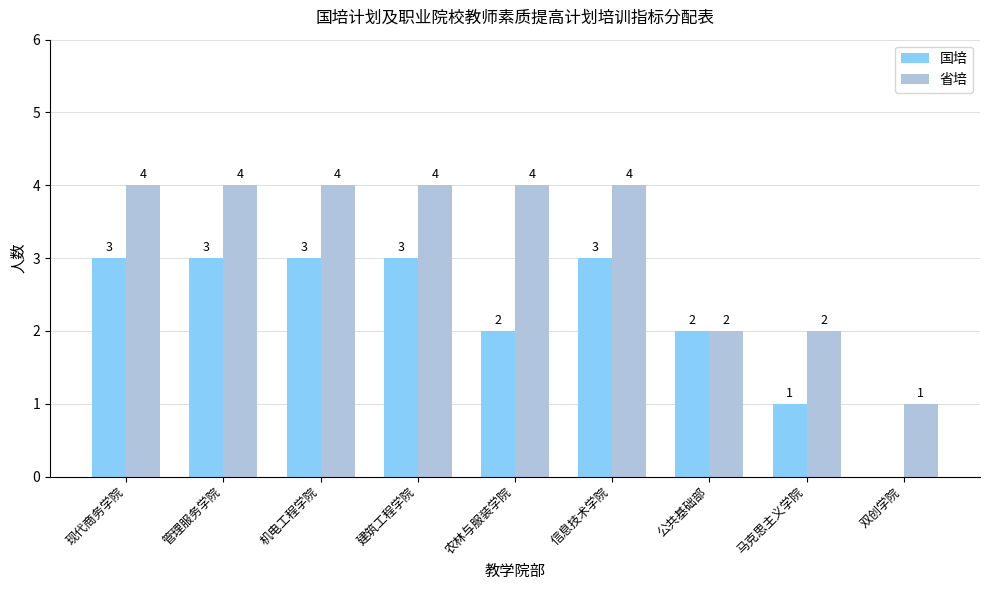

How many categories are shown in the chart?

9